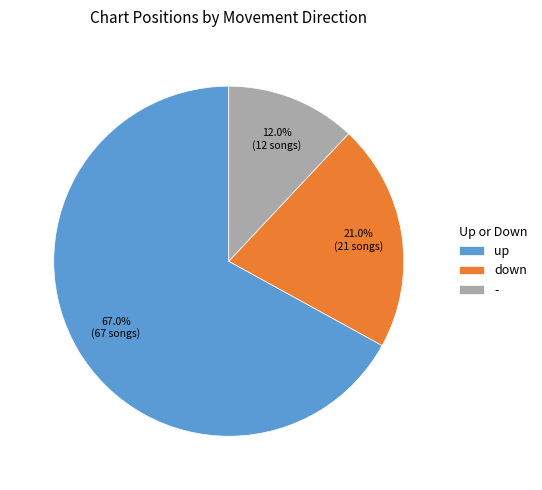

What portion of the pie excludes -?

88.0%